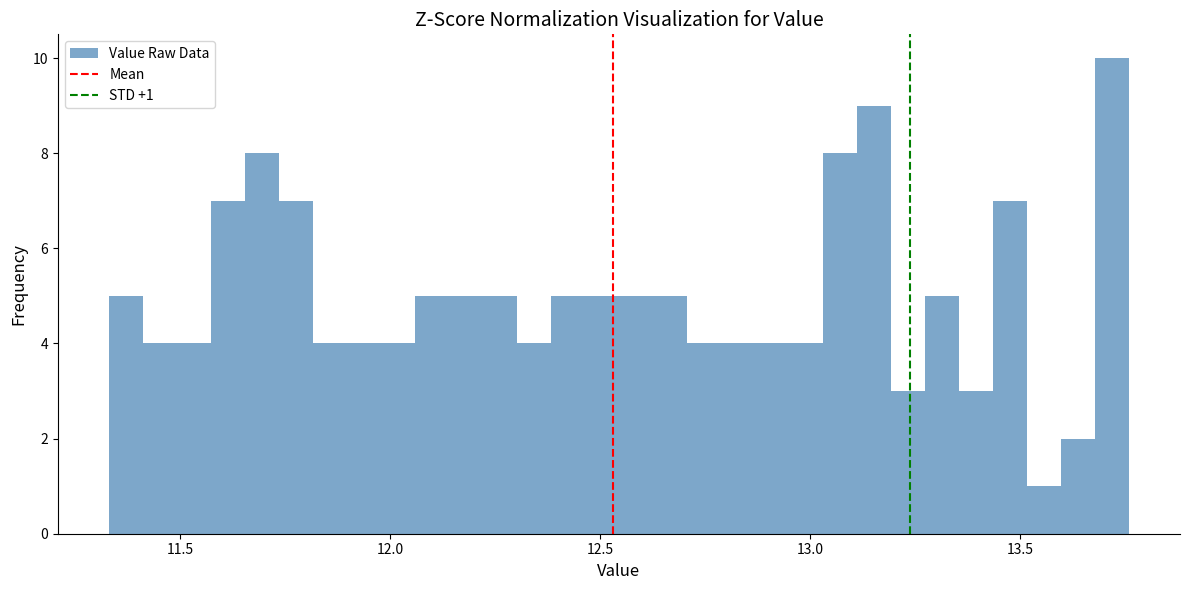

Read against the x-axis, roughly where is the centre of the tallest bar?

13.70